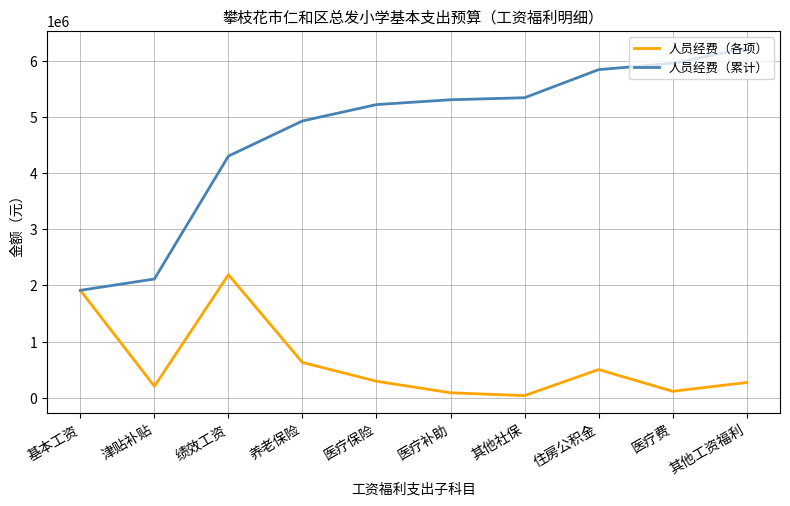

List the series in order of their overall mean, lowest first.

人员经费（各项）, 人员经费（累计）